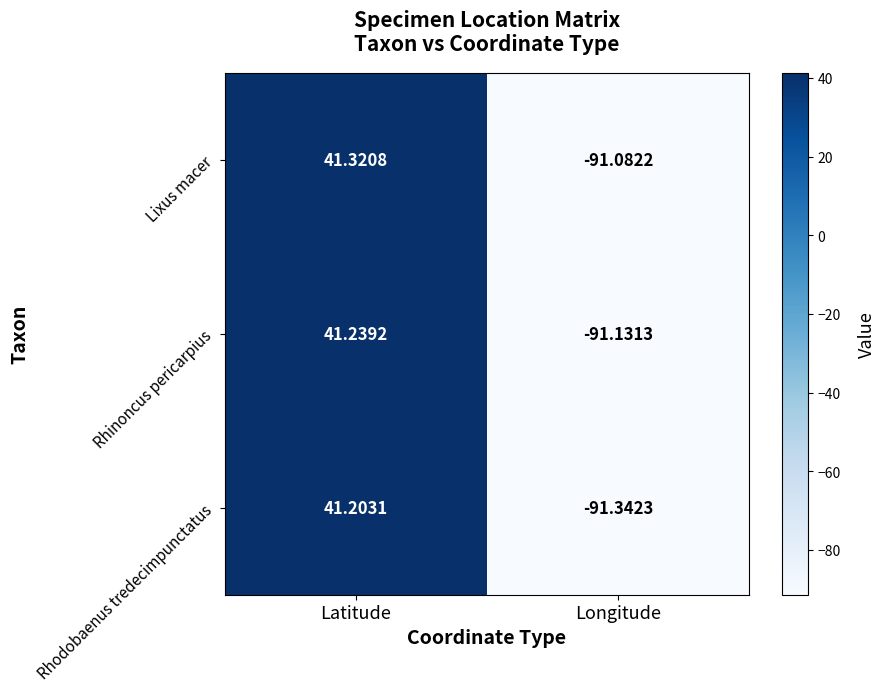

Which series has the widest spread of values?

Rhodobaenus tredecimpunctatus